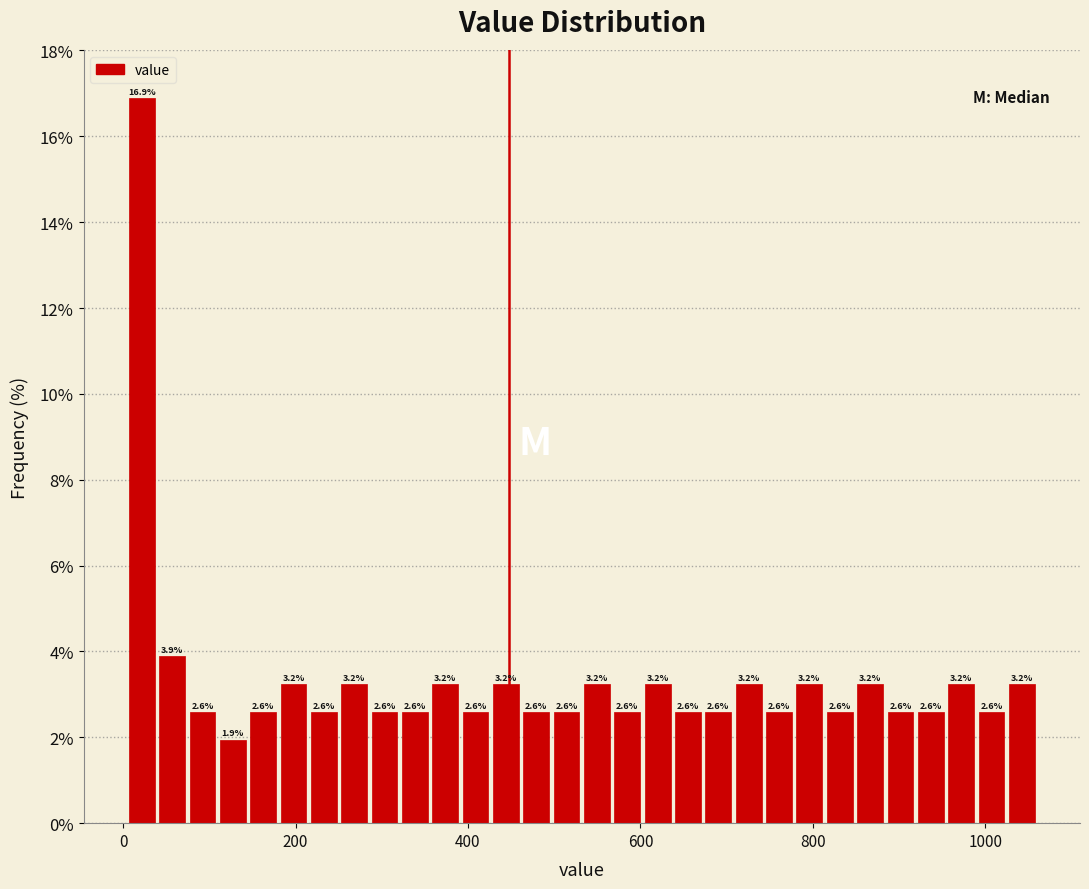

Around what value on the x-axis is the tallest bar? Give the approximate position of its centre, as read against the axis.

20